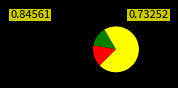

Is there a majority slice in this chart?

Yes